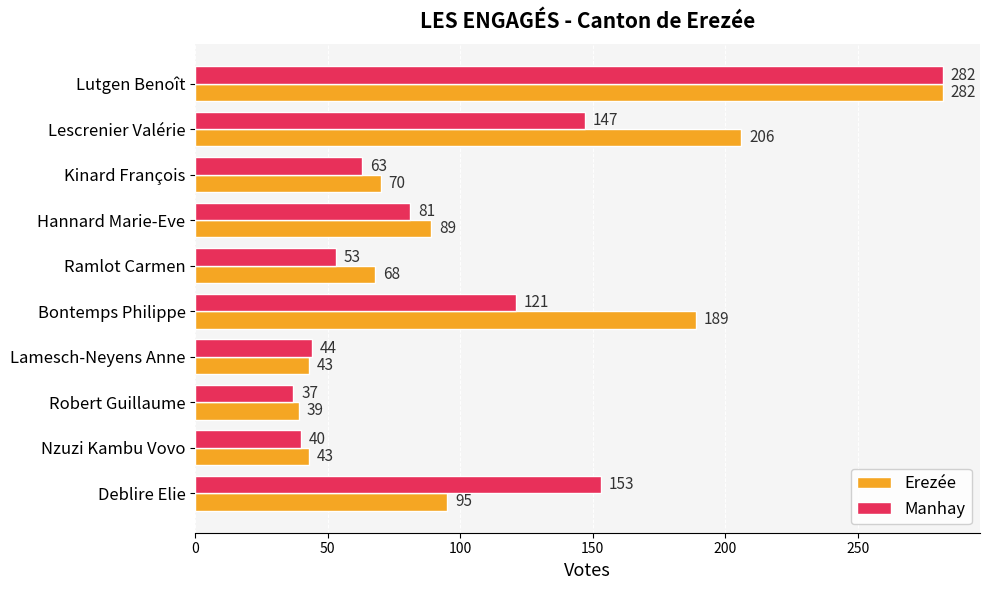

Which category has the lowest value across all series?

Robert Guillaume